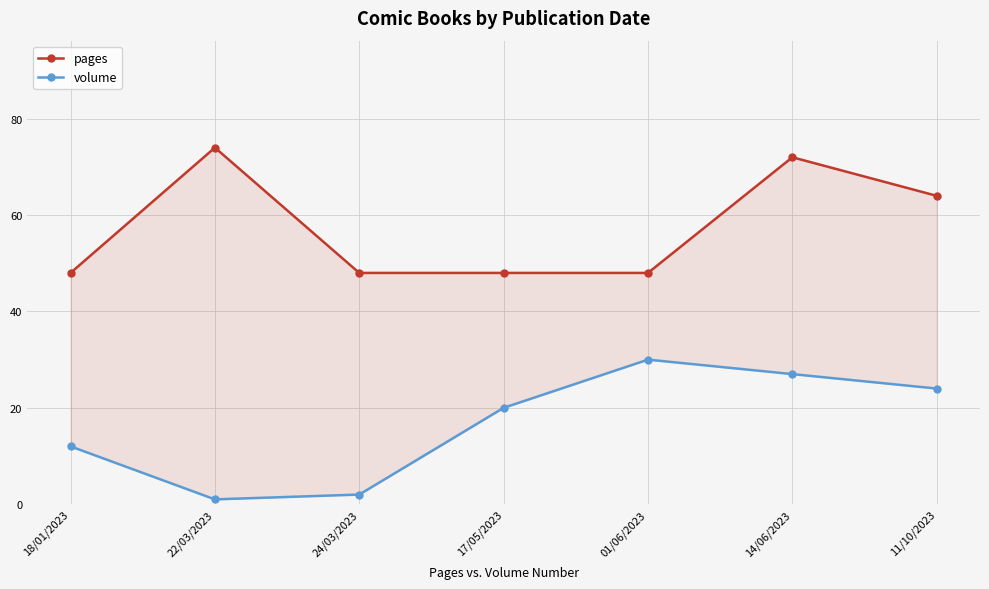

Is this an area chart (filled region under the line)?

No